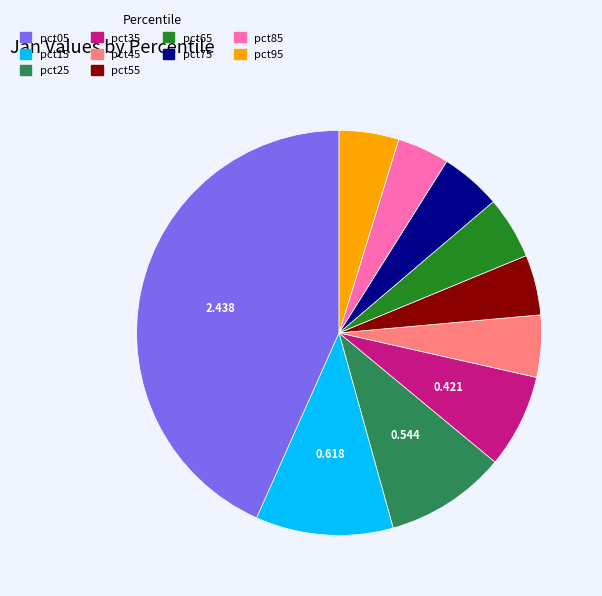

Which category has the biggest portion of the pie?

pct05